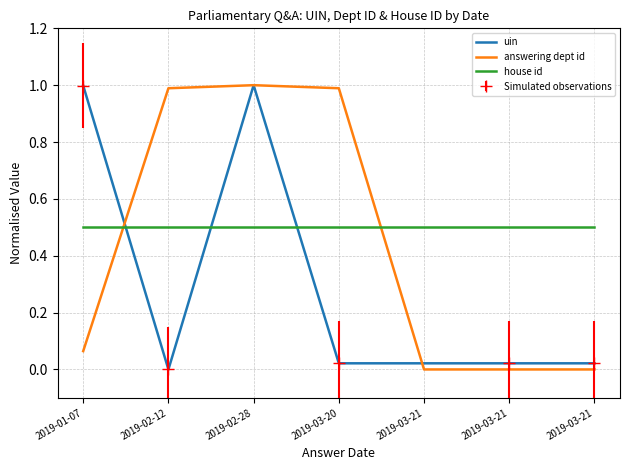

At which category is the sum across all series the highest?

2019-02-28